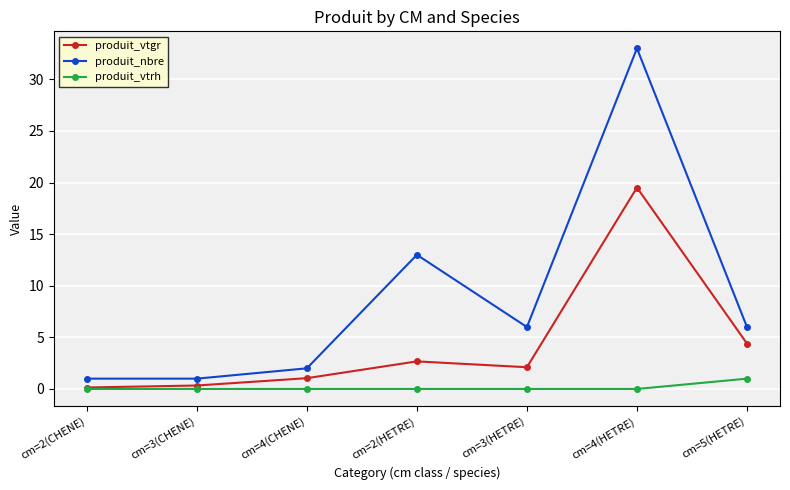

How many interior local peaks does the produit_nbre series have?

2